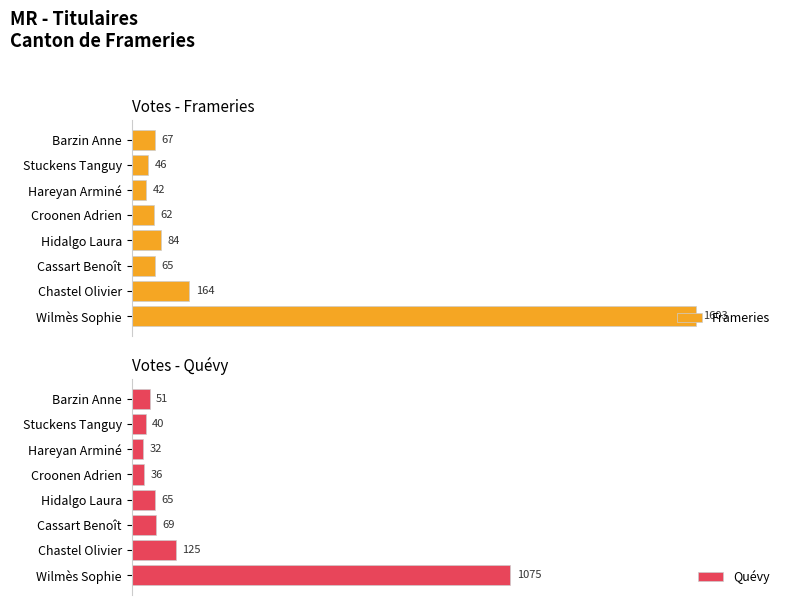

At which label is Frameries closest to 822?

Chastel Olivier